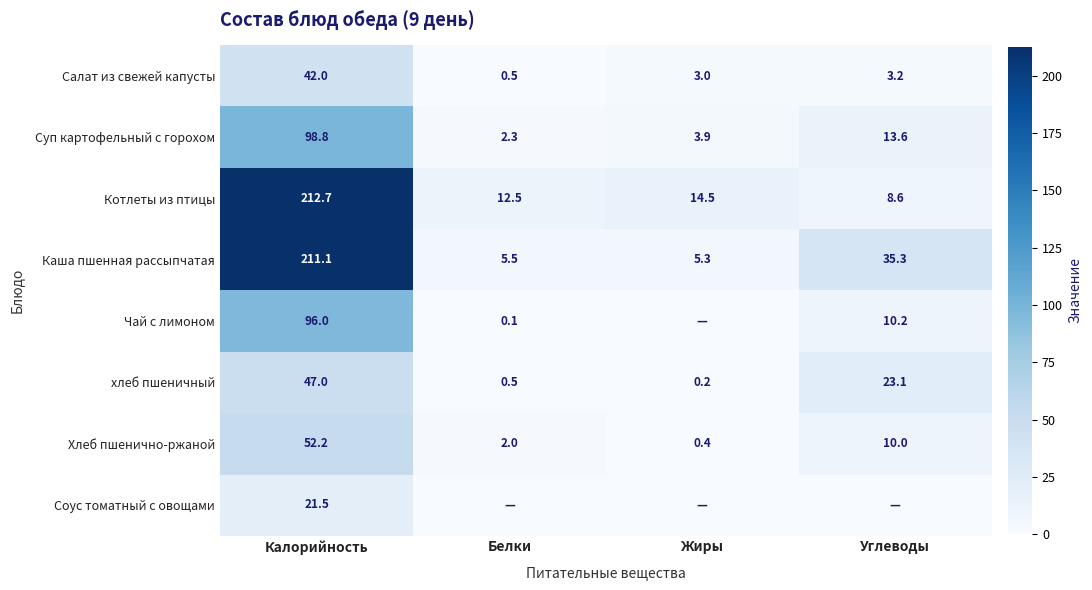

Where does the Котлеты из птицы series first go above 14?

Калорийность